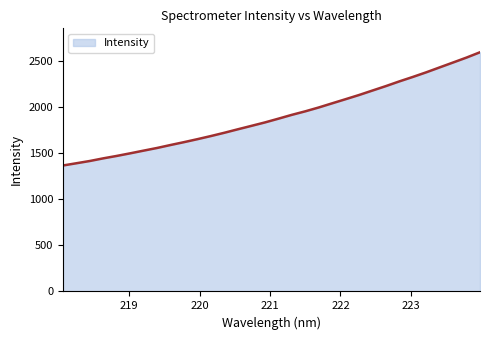

True or false: there are more than 1 points higher than both neighbors.

False